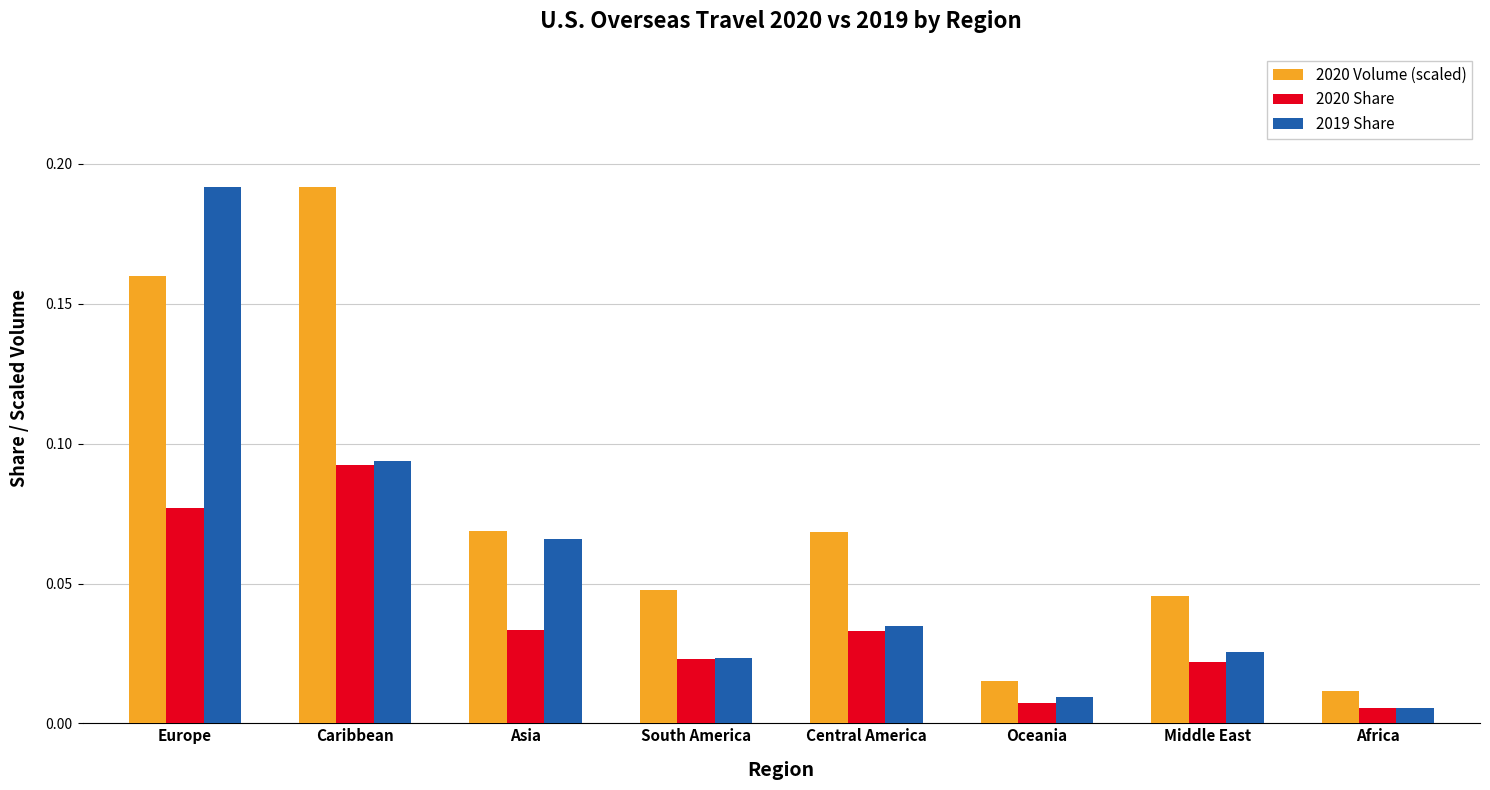

How many bars are there in each group?

3